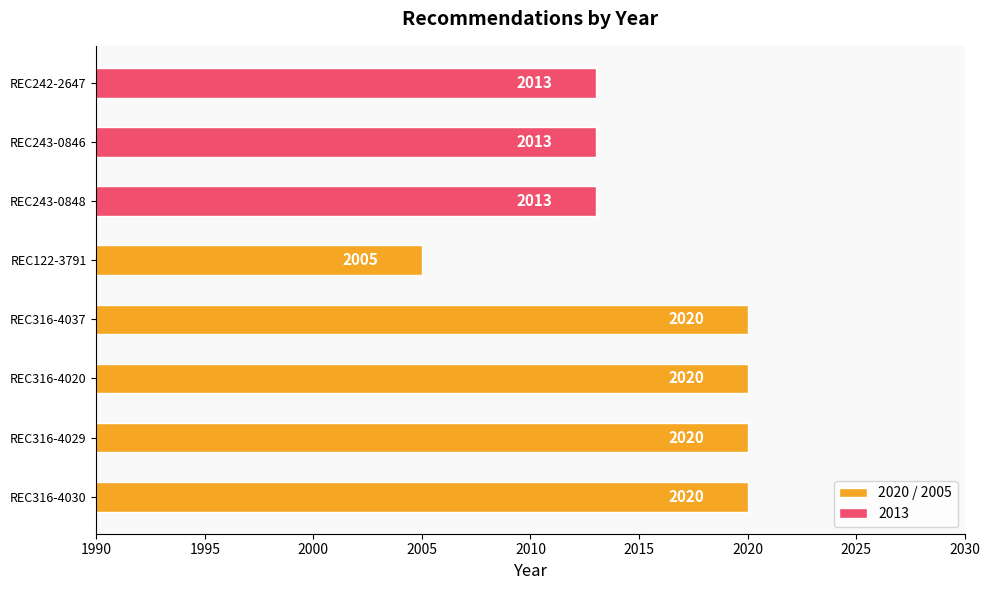

Is it true that 2020 / 2005 equals 436 at REC316-4030?

False